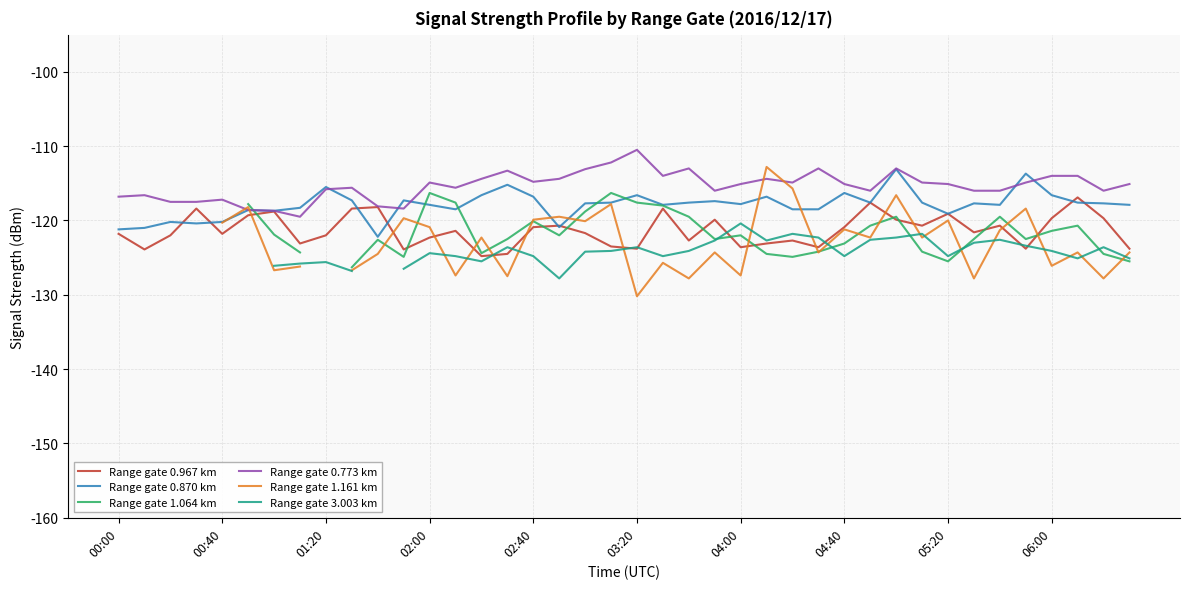

What are all the series names shown in the legend?

Range gate 0.967 km, Range gate 0.870 km, Range gate 1.064 km, Range gate 0.773 km, Range gate 1.161 km, Range gate 3.003 km